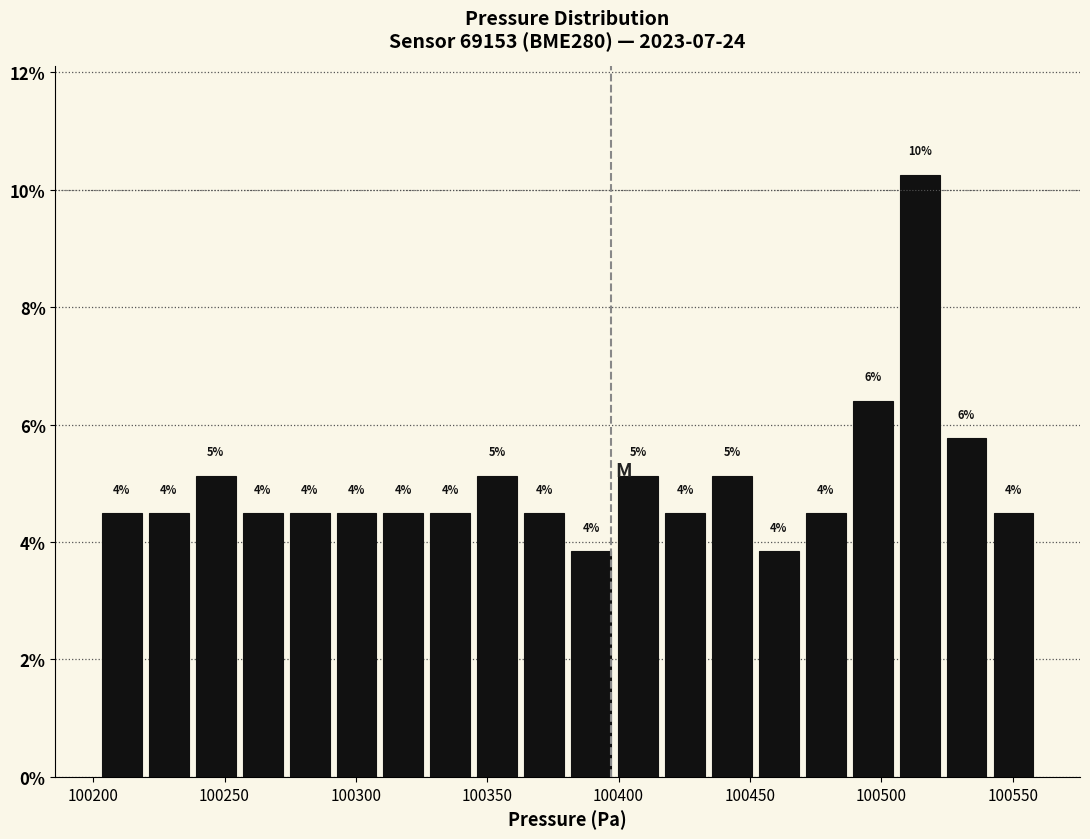

Around what value on the x-axis is the tallest bar? Give the approximate position of its centre, as read against the axis.

100515